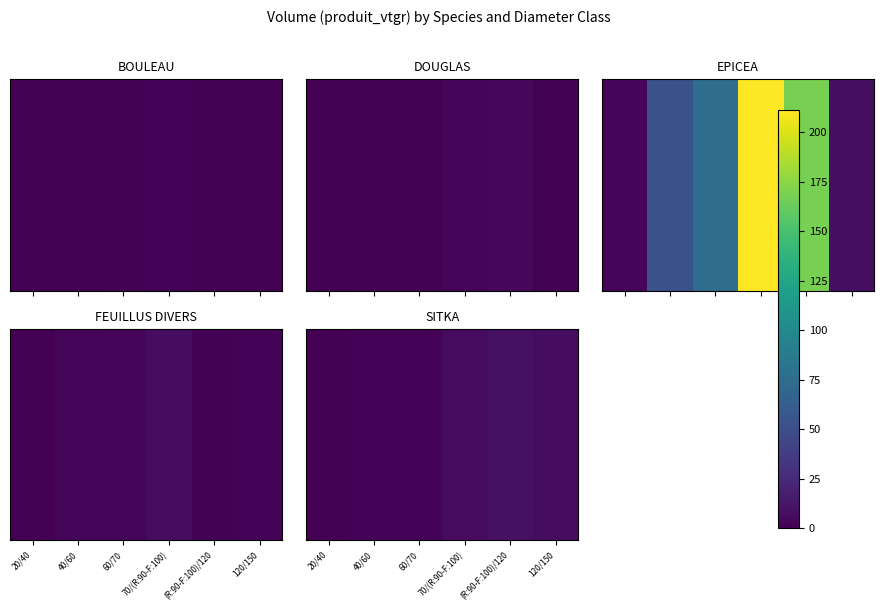

What is the ratio of the value at 60/70 to the value at 70/(R:90-F:100)?

0.4